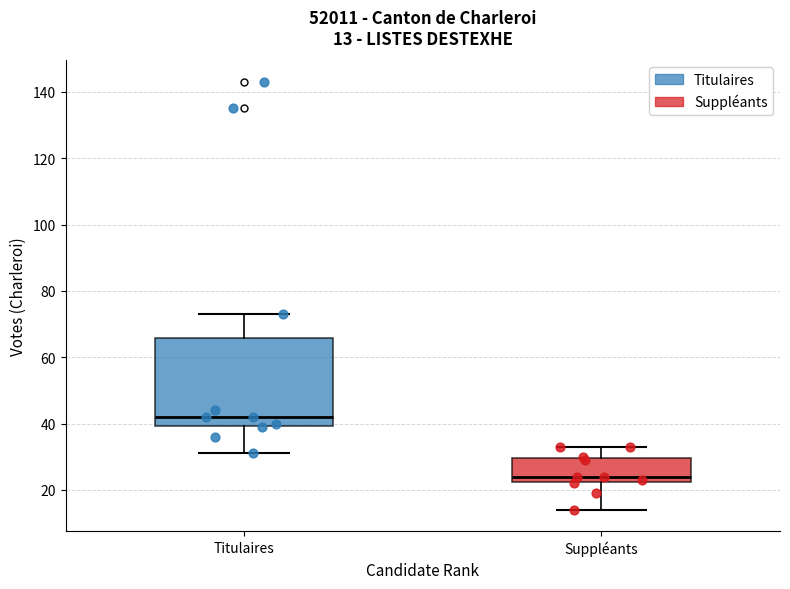

Comparing the boxes themselves (not the whiskers), which one is the tallest?

Titulaires